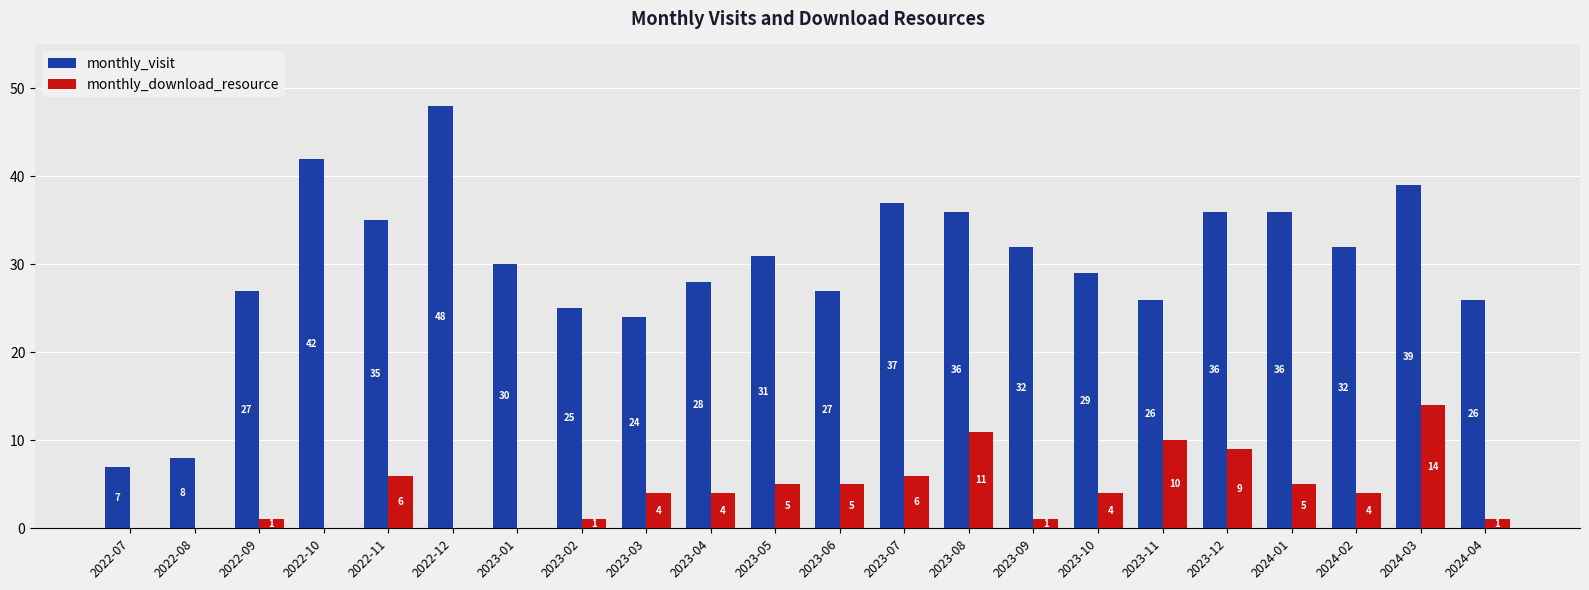

At which label does monthly_visit reach its peak?

2022-12